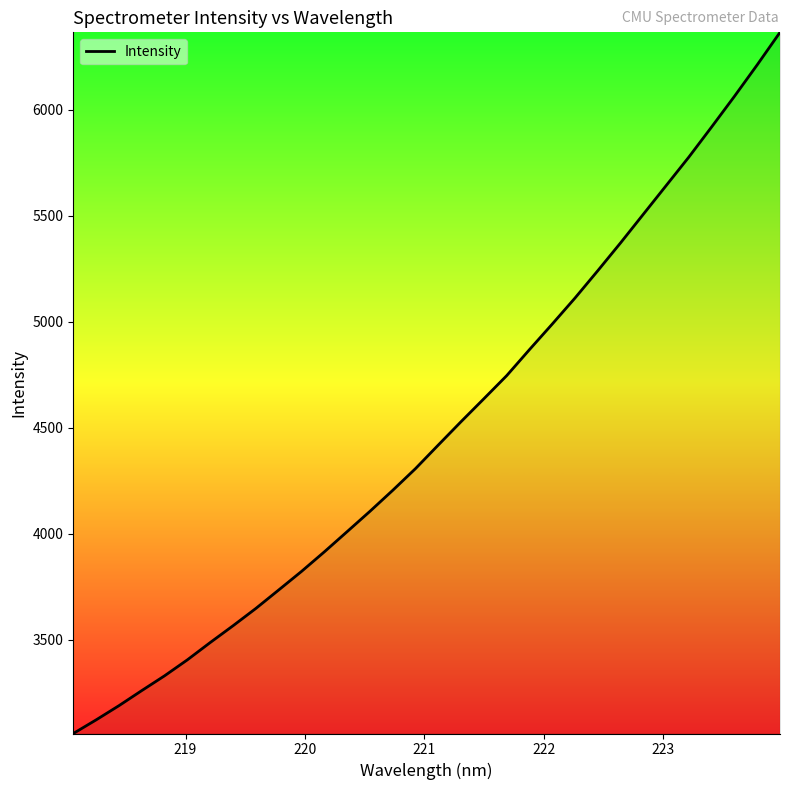

What is the smallest value displayed?

3057.8